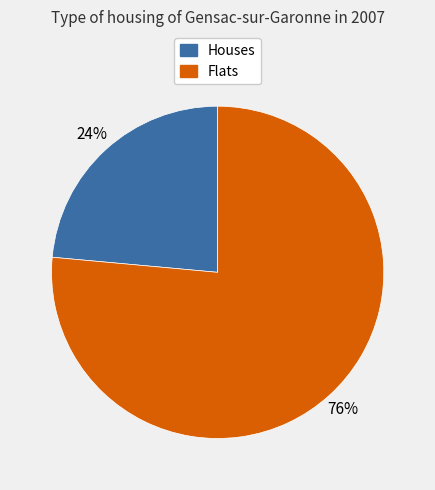

Does any single category account for the majority?

Yes